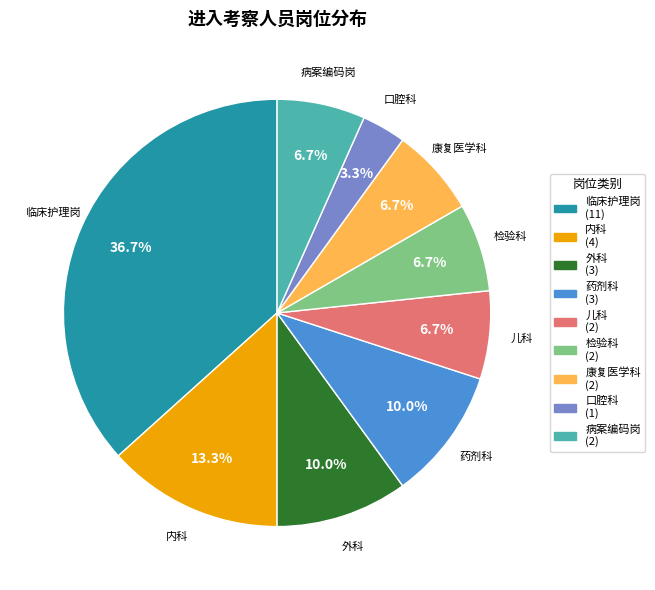

What percentage is the 儿科 slice, to the nearest percent?

7%